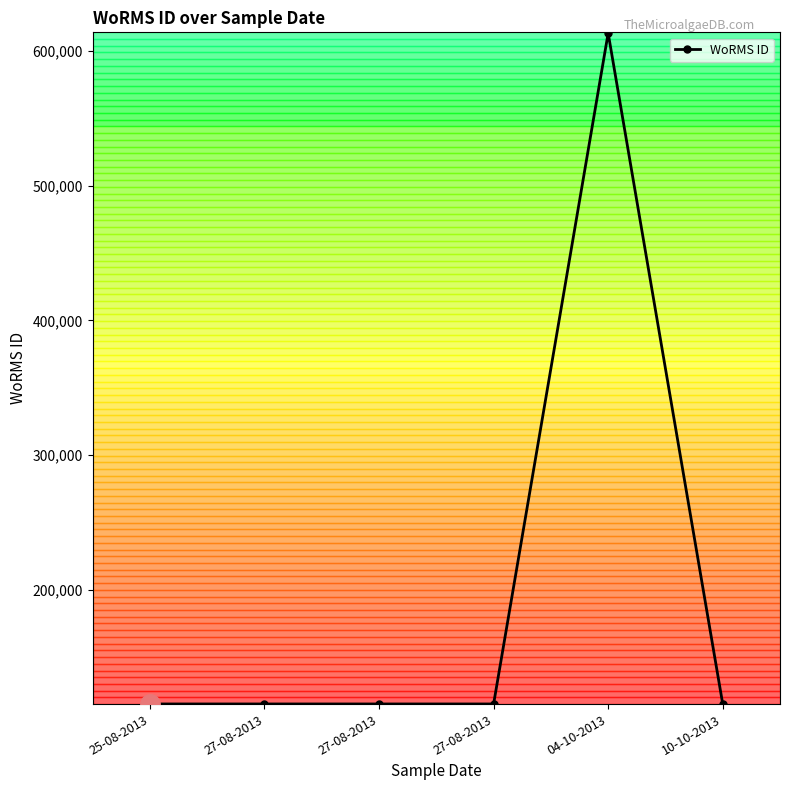

How many interior local peaks (higher than both neighbors) does the data have?

1